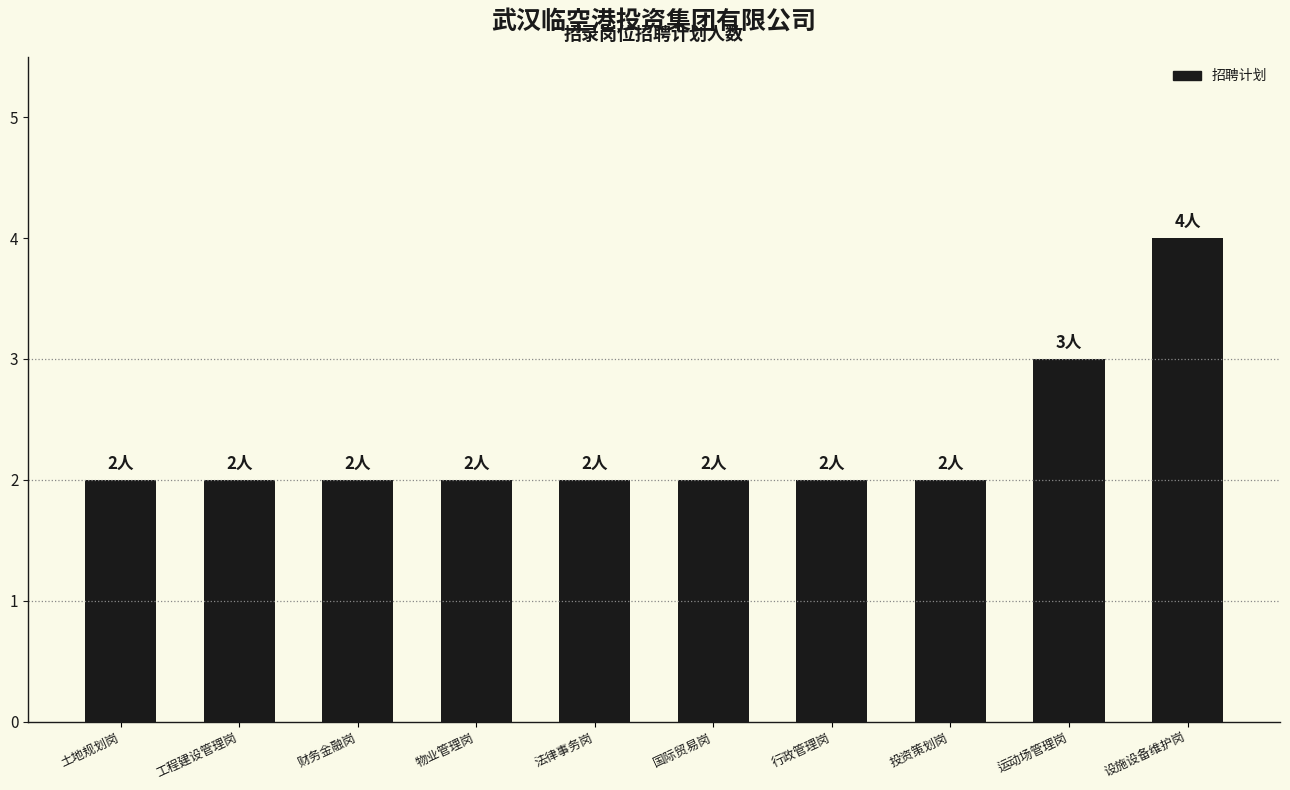

The chart shows a value of 4 at 设施设备维护岗. True or false?

True